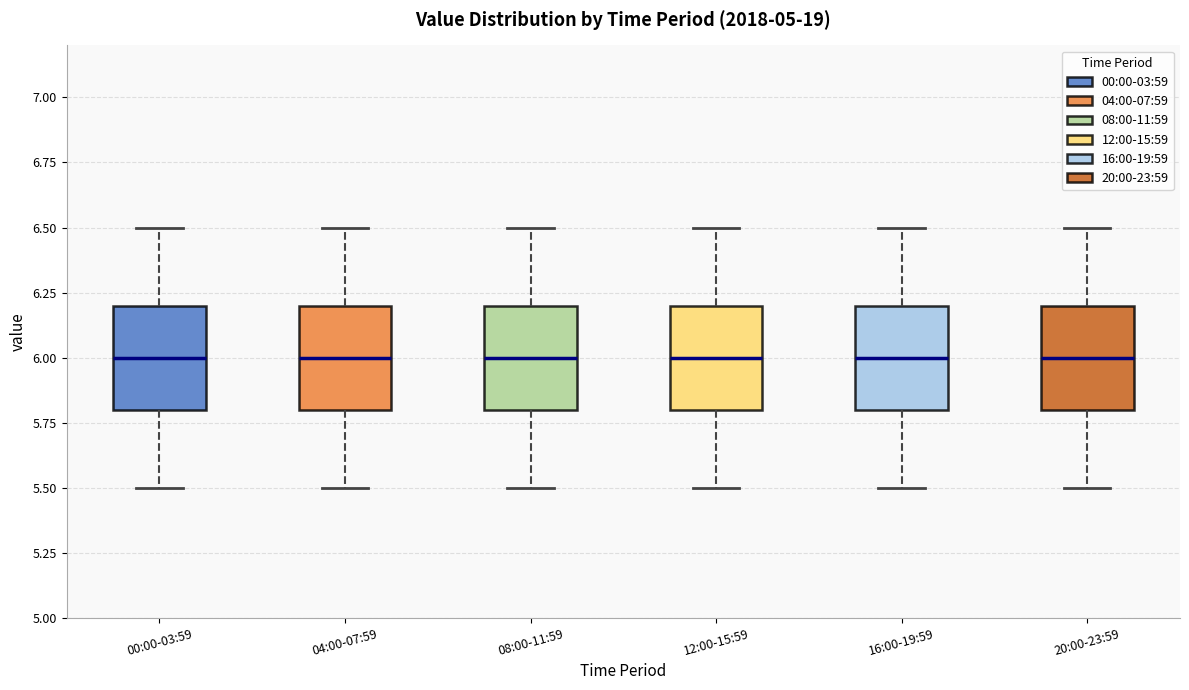

Where is the lower edge of the box for 20:00-23:59 on the y-axis? The values are not printed on the chart, so give them approximately, as read against the axis.

5.8